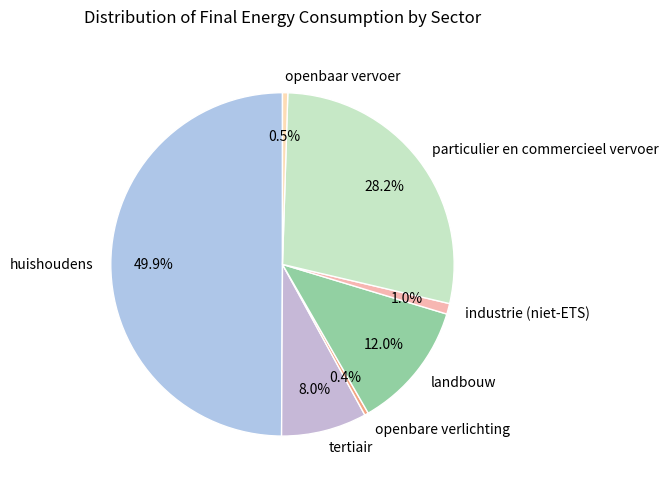

Which has a higher value, tertiair or industrie (niet-ETS)?

tertiair